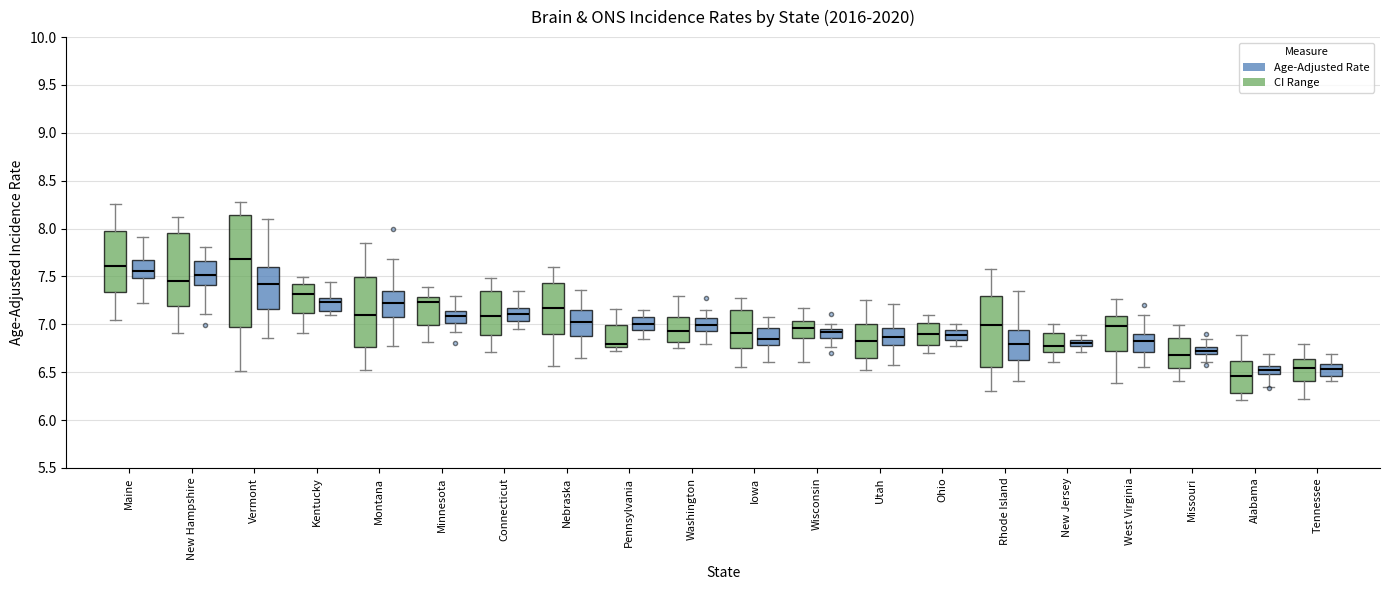

Where does the upper whisker of the box for Utah (Age-Adjusted Rate) end on the y-axis? The values are not printed on the chart, so give them approximately, as read against the axis.

7.20